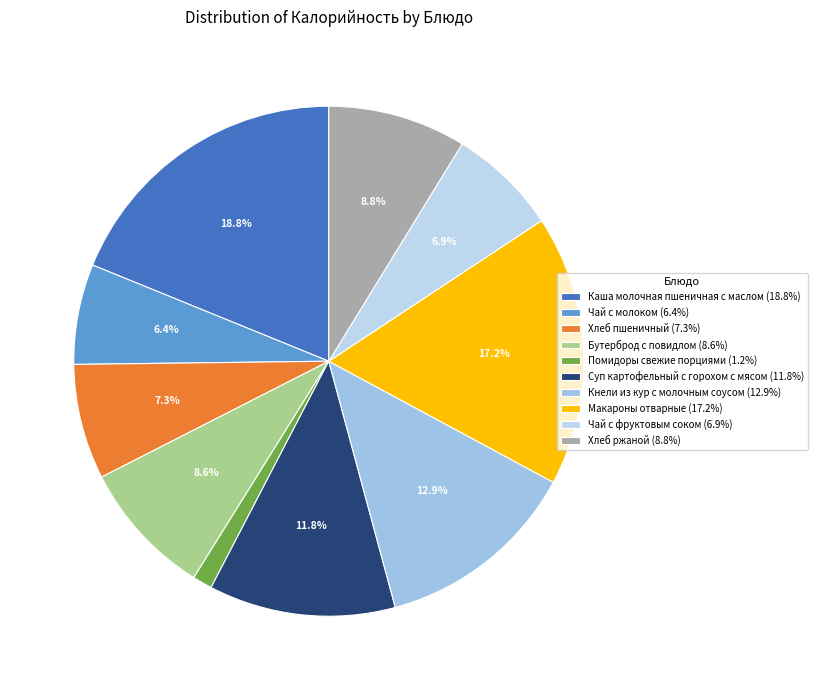

Count the number of slices in the pie.

10